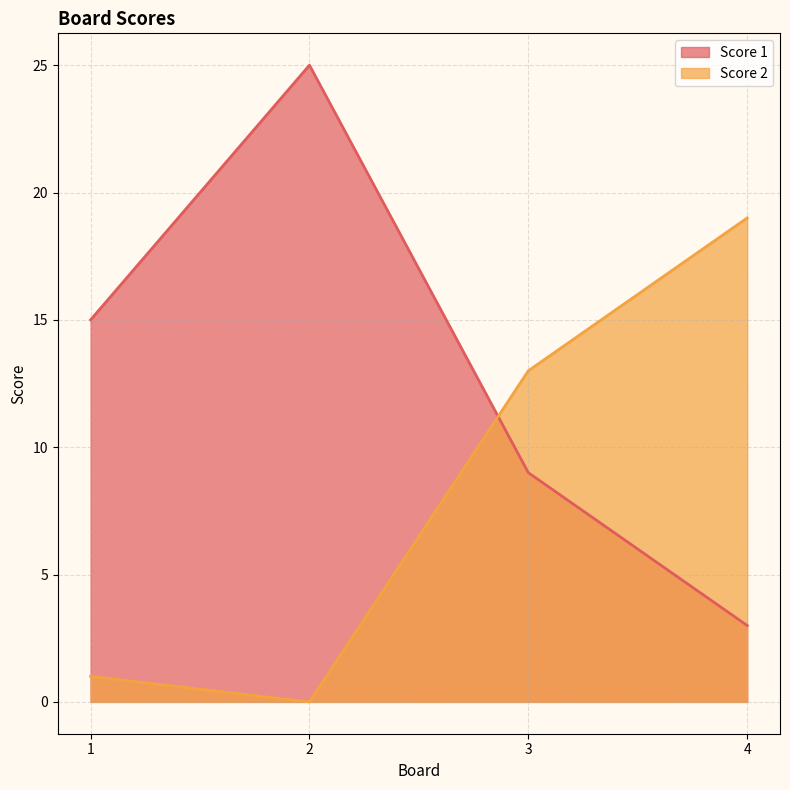

List the series in order of their overall mean, highest first.

Score 1, Score 2